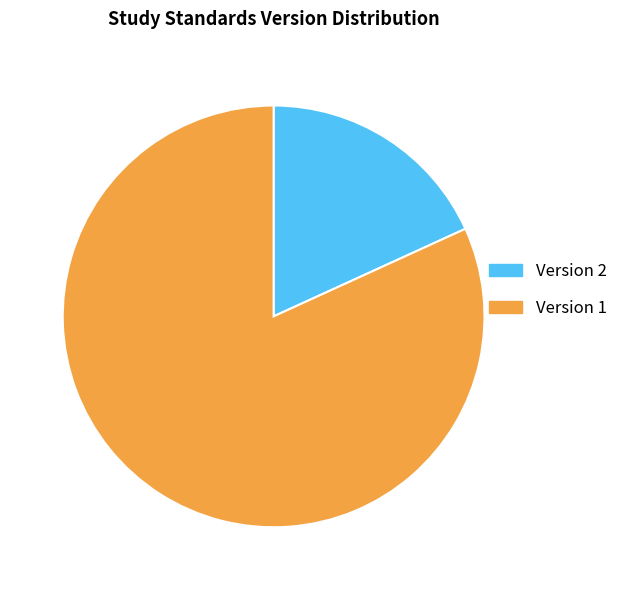

Is the sum of Version 2 and Version 1 greater than half?

Yes